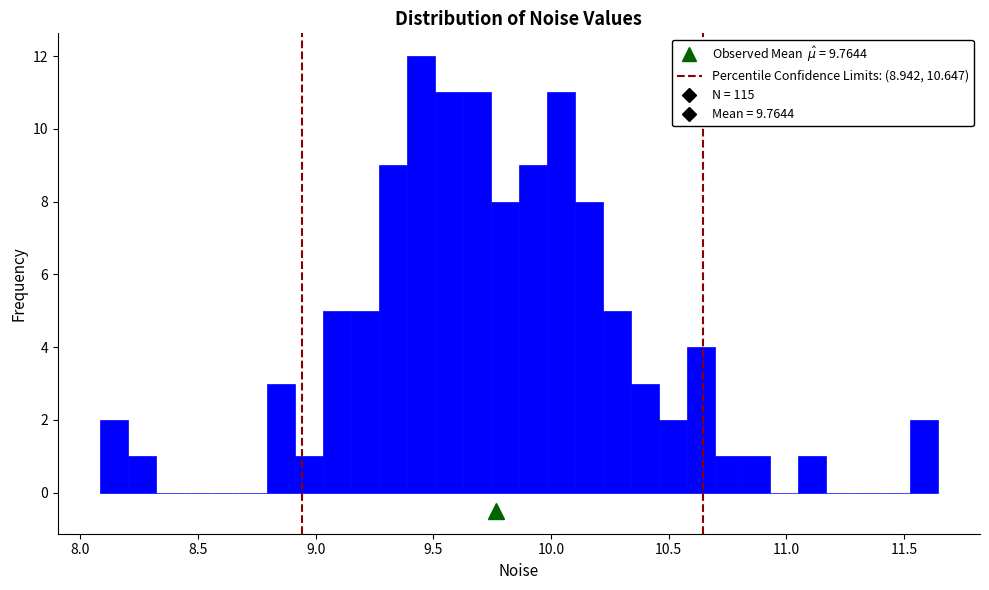

Read against the x-axis, roughly where is the centre of the tallest bar?

9.45